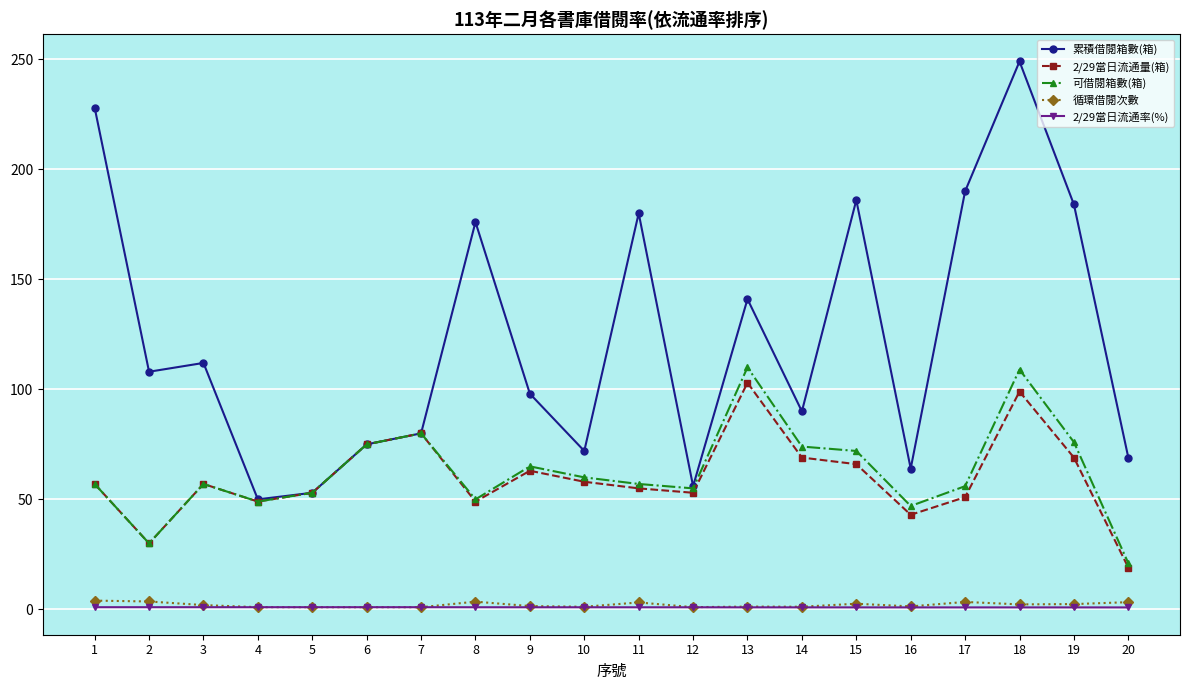

What is the value of the 2/29當日流通率(%) point at the 14th from the left?

0.9